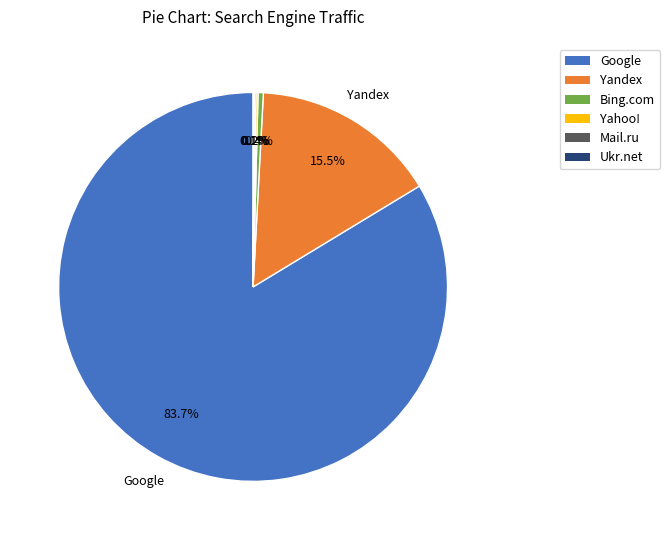

To the nearest percent, what portion does Google represent?

84%